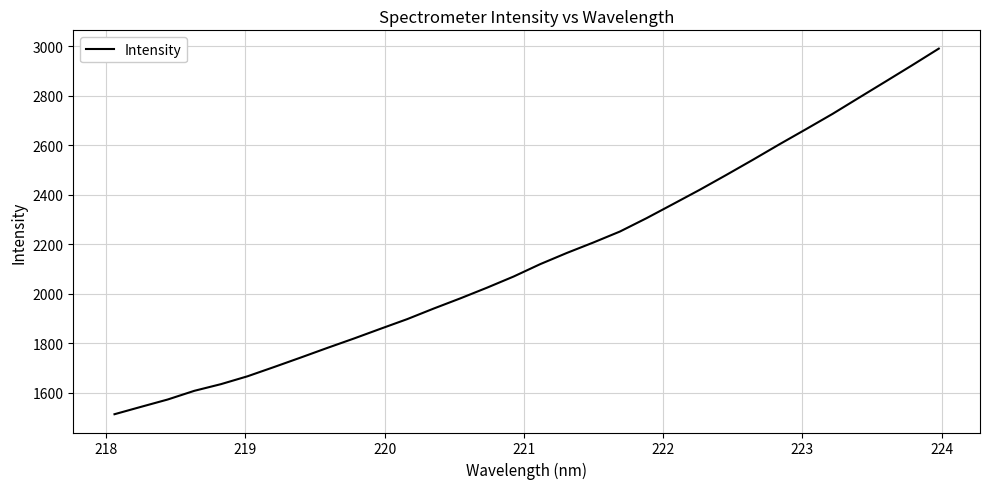

What is the minimum value shown in the chart?

1513.4